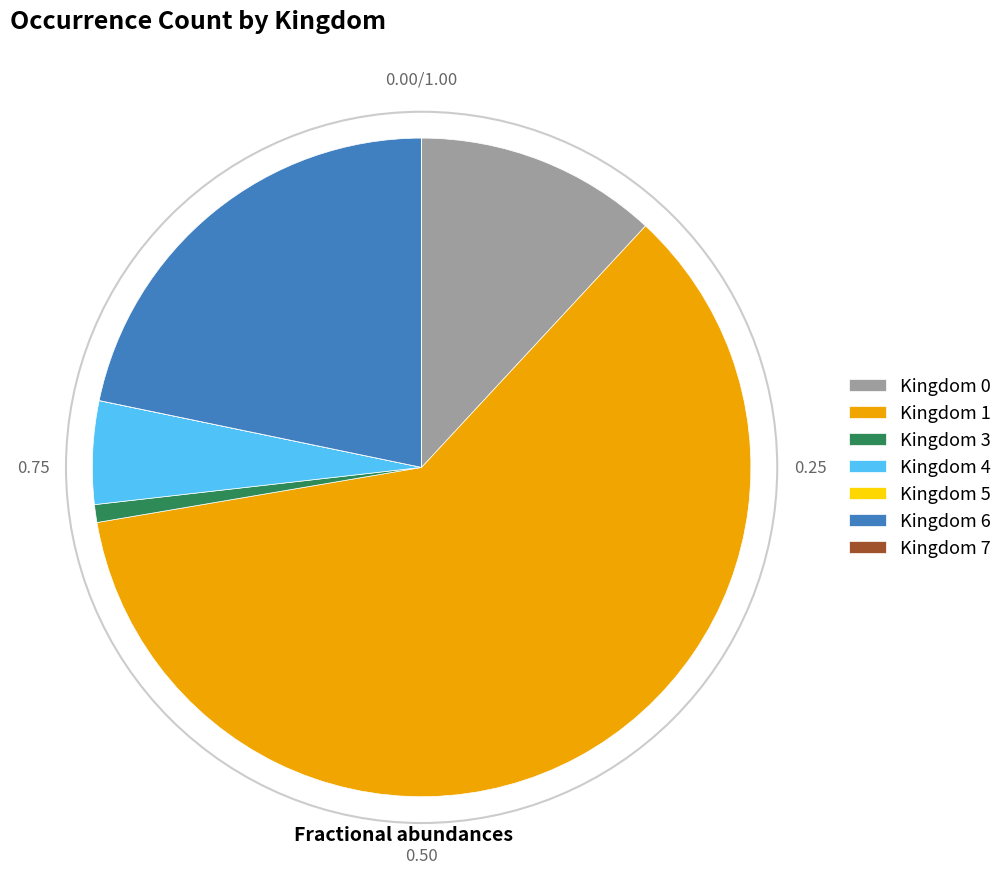

Between Kingdom 3 and Kingdom 6, which is larger?

Kingdom 6